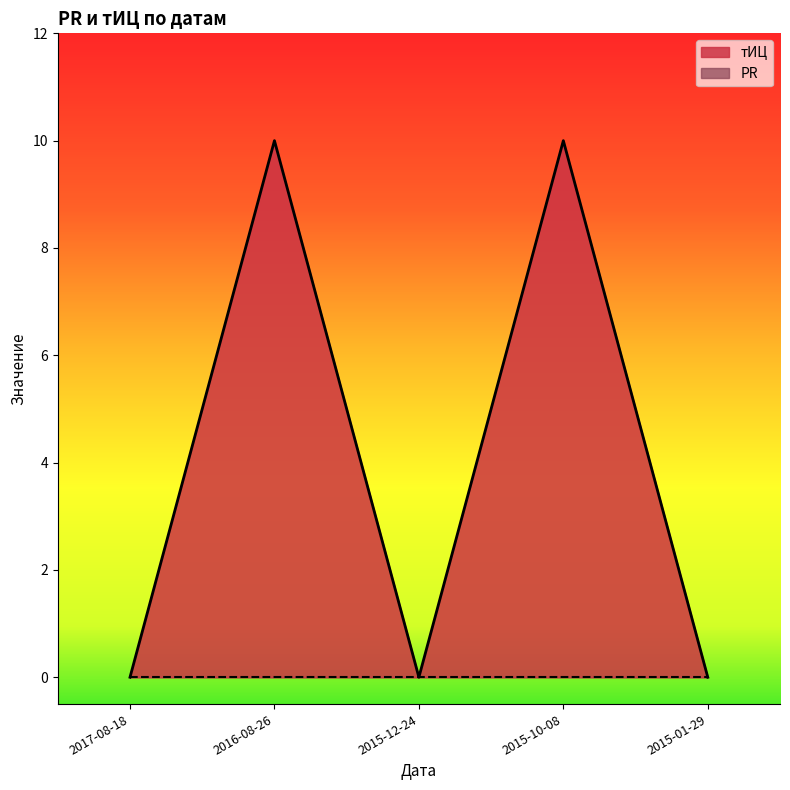

How many series are shown in this chart?

2